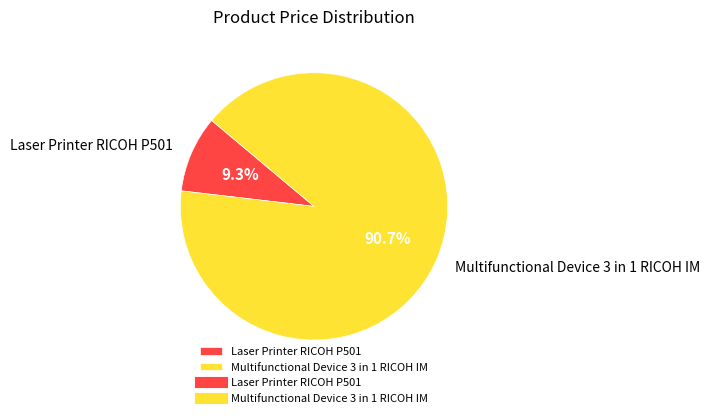

Rank the categories by value from highest to lowest.

Multifunctional Device 3 in 1 RICOH IM, Laser Printer RICOH P501